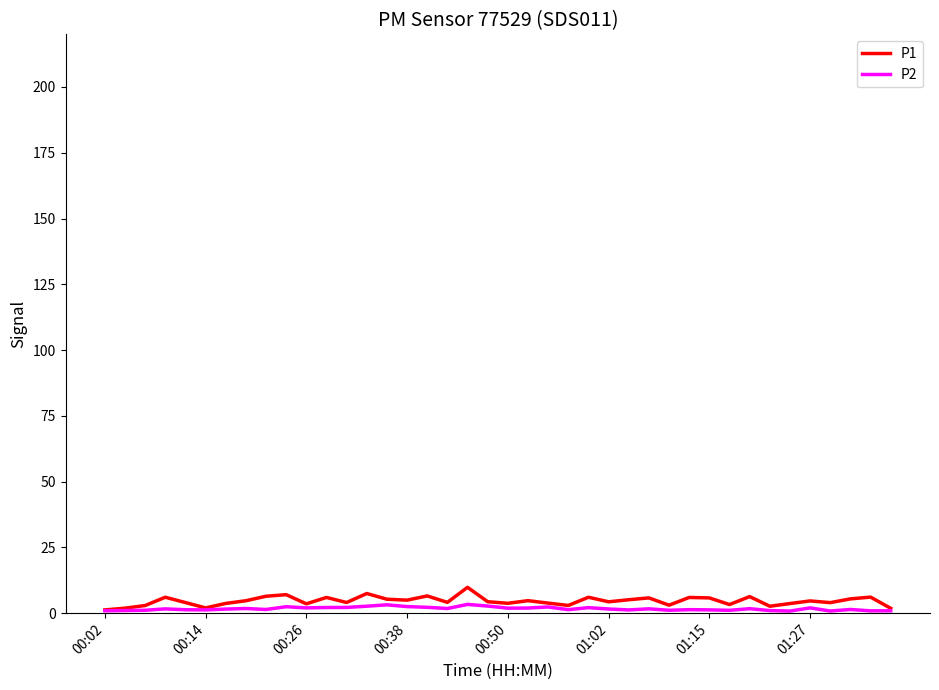

What is the greatest value displayed?

9.8